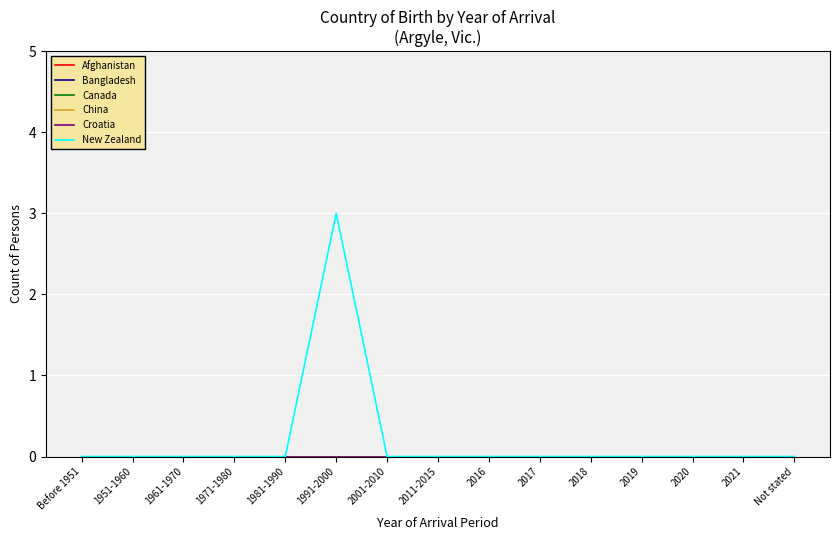

List the series in order of their peak value, lowest first.

Afghanistan, Bangladesh, Canada, China, Croatia, New Zealand